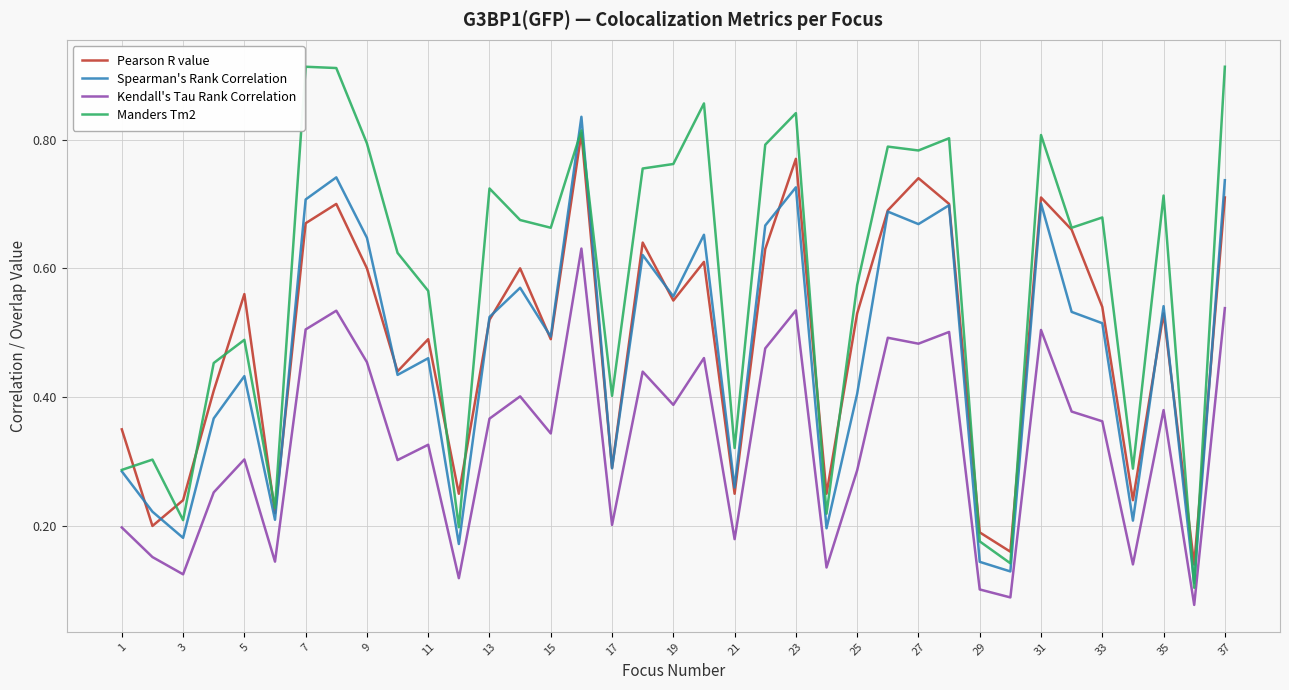

Rank the series by their maximum value, from lowest to highest.

Kendall's Tau Rank Correlation, Pearson R value, Spearman's Rank Correlation, Manders Tm2